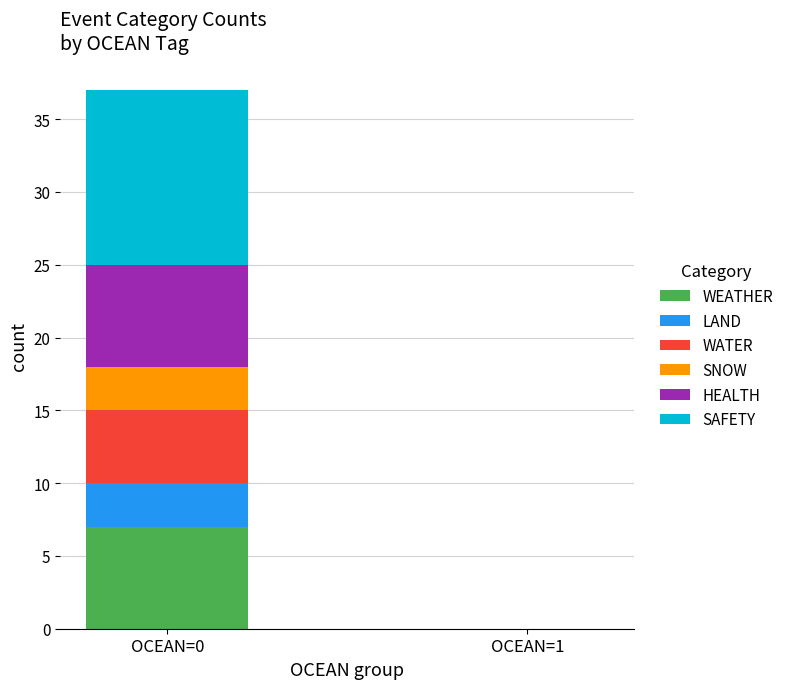

The WEATHER series shows 4 at OCEAN=1. True or false?

False